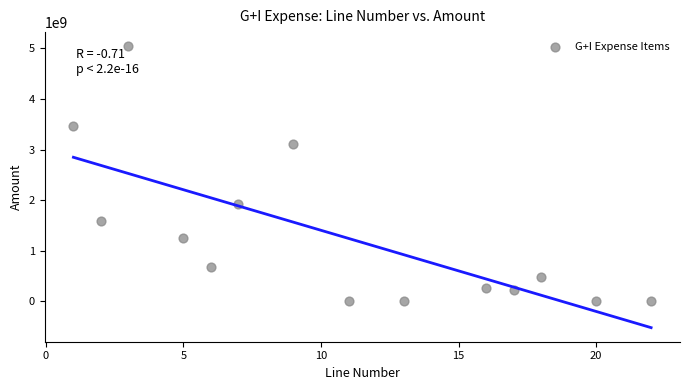

What is the range of Y values (max minus min)?

5045364112.7